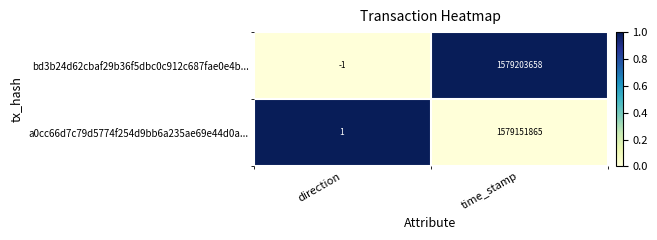

The value of bd3b24d62cbaf29b36f5dbc0c912c687fae0e4b... at time_stamp is 1579203658. True or false?

True